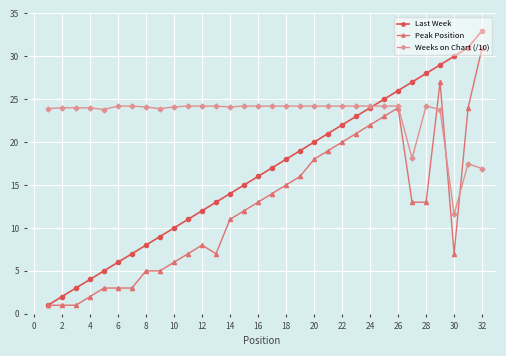

What is the minimum value shown in the chart?

1.0